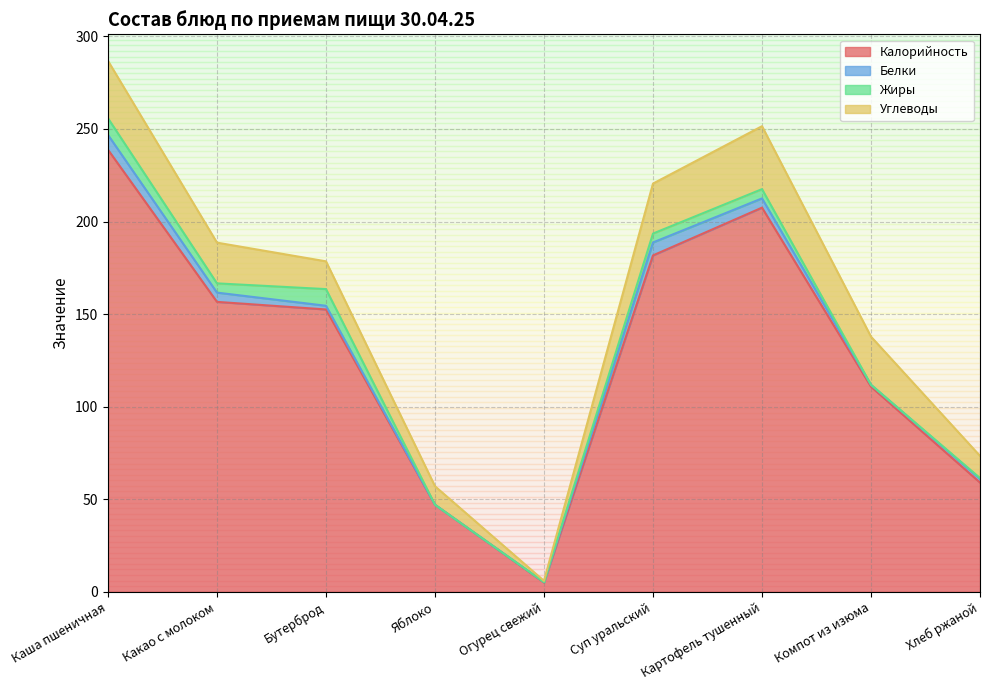

Rank the series at Компот из изюма from lowest to highest value.

Жиры, Белки, Углеводы, Калорийность